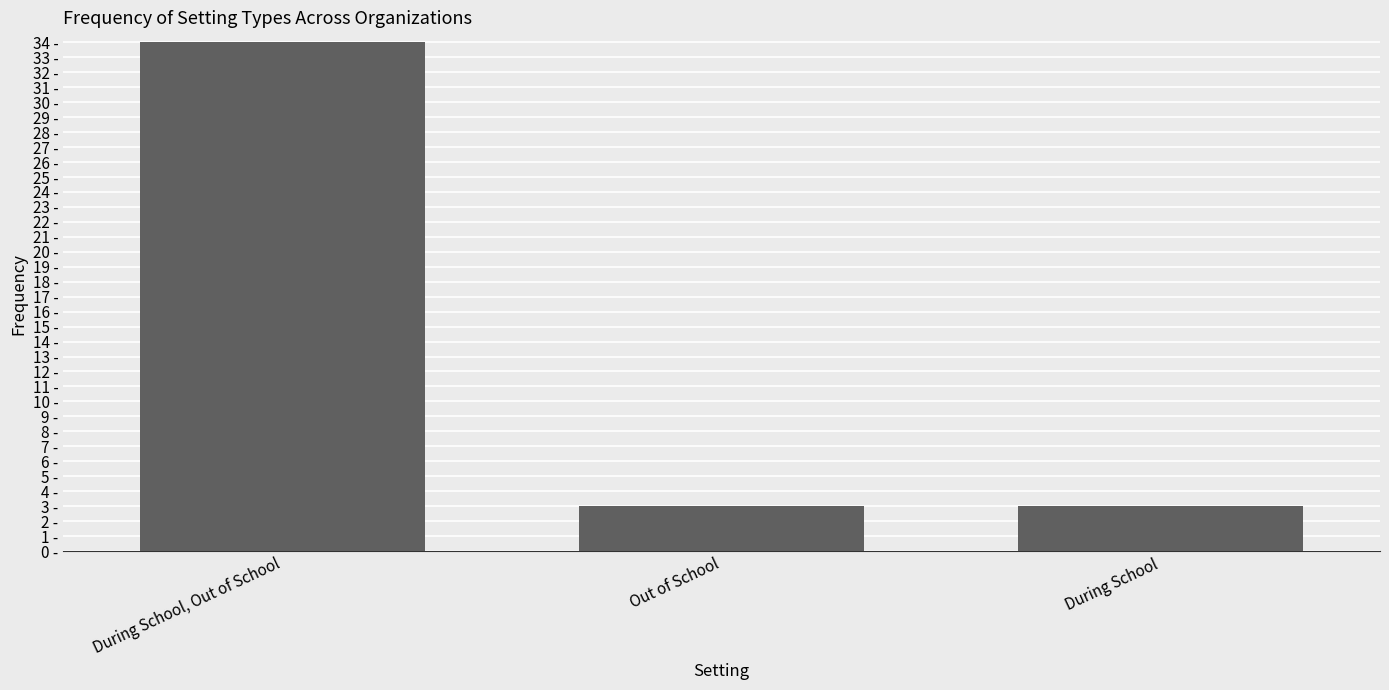

Approximately how many times larger is the value at During School, Out of School compared to During School?

11.3